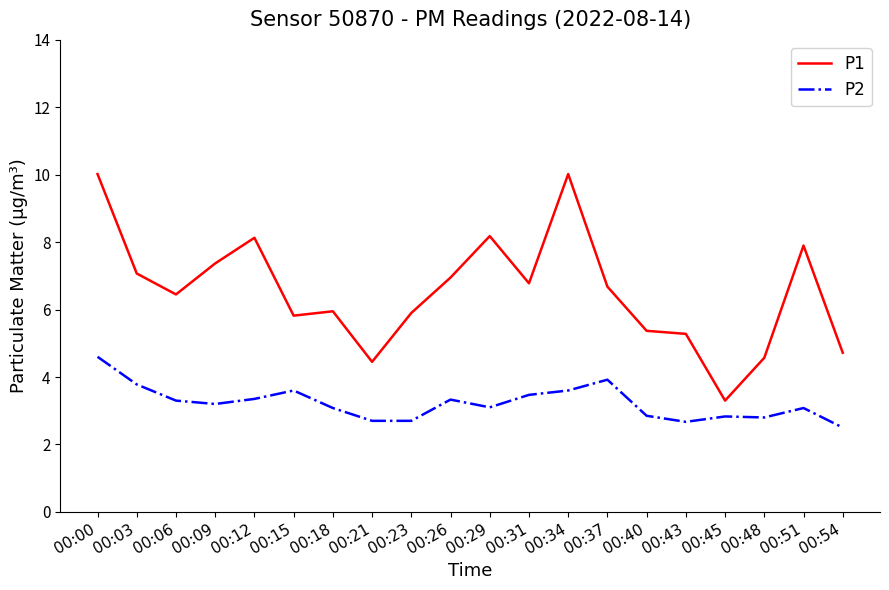

Rank the series at 00:31 from highest to lowest value.

P1, P2